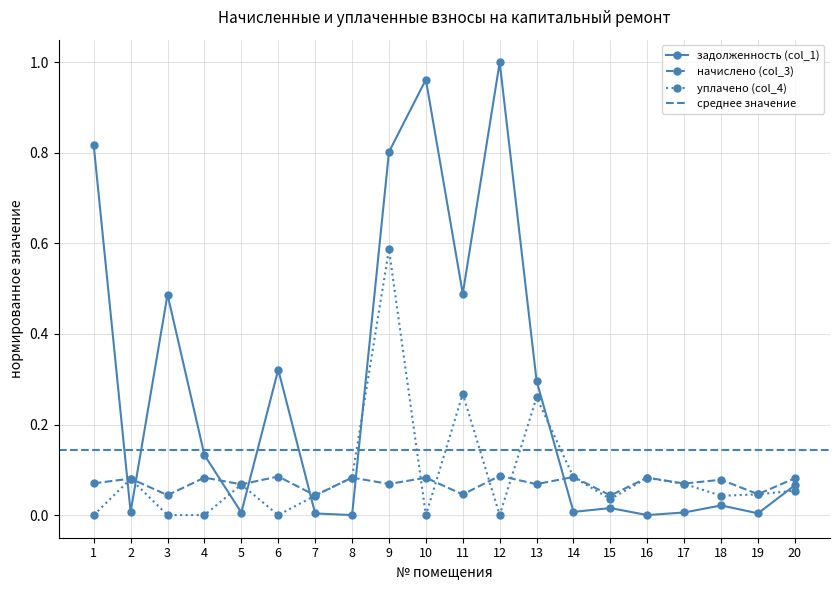

At which category does уплачено (col_4) reach its first local valley?

6